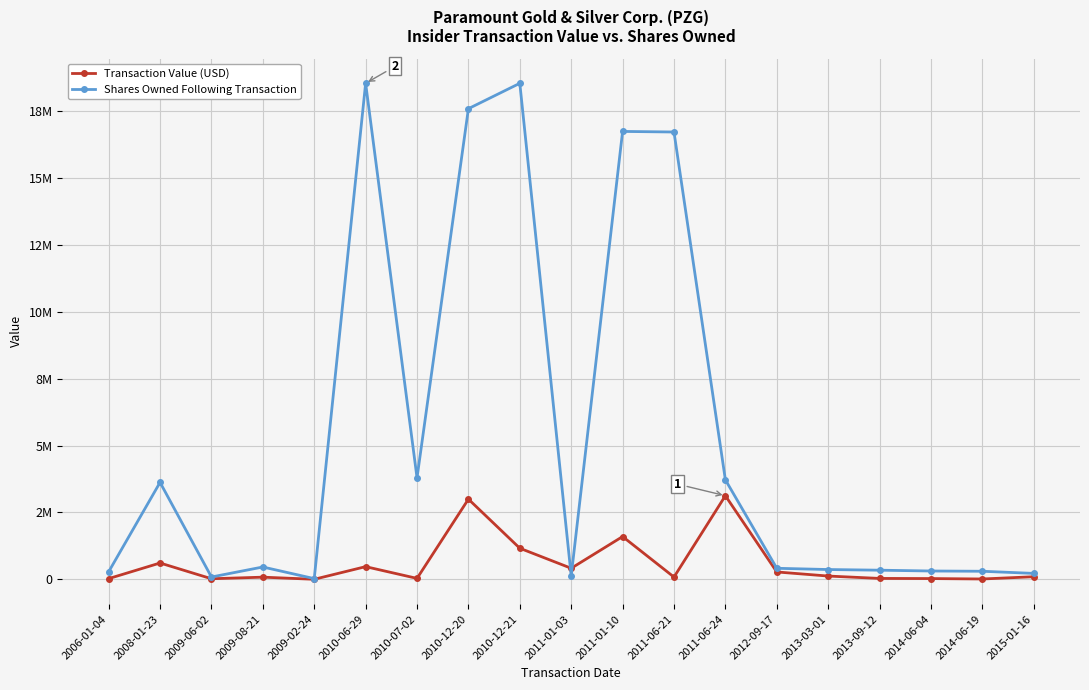

What is the difference between the highest and lowest values at 2009-08-21?

380647